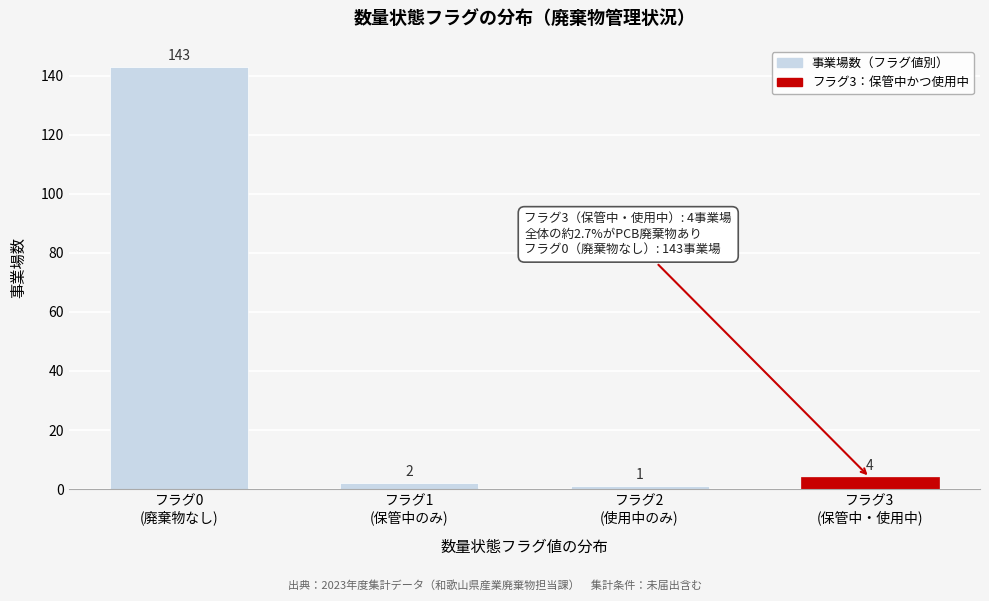

Reading right to left, extract all data points from this chart.

4	1	2	143